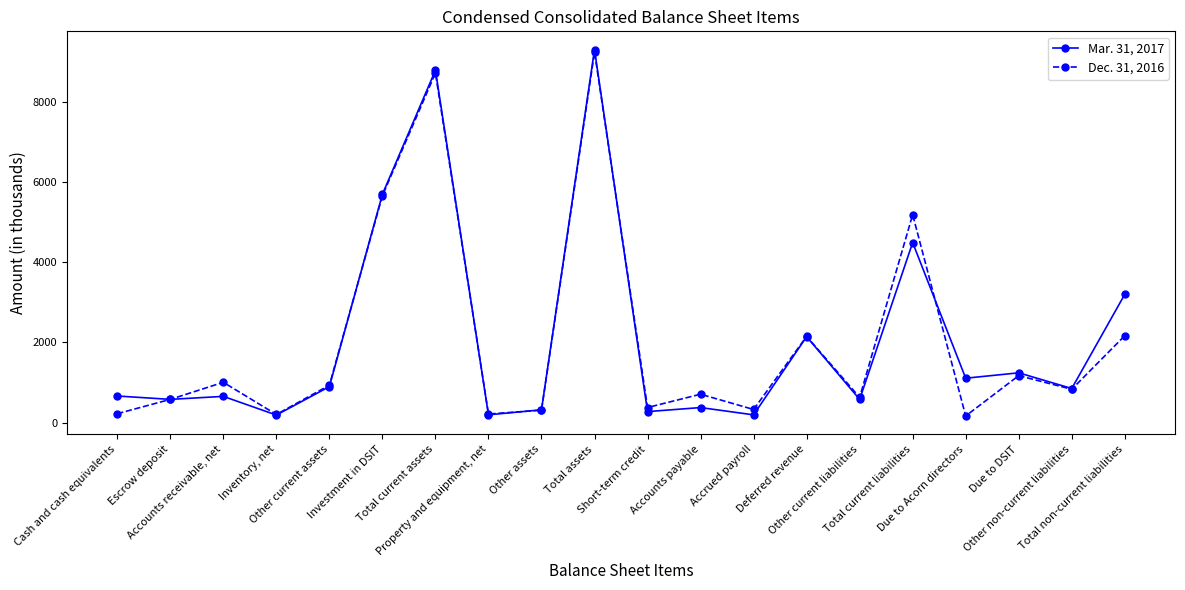

The Mar. 31, 2017 series shows 155 at Cash and cash equivalents. True or false?

False